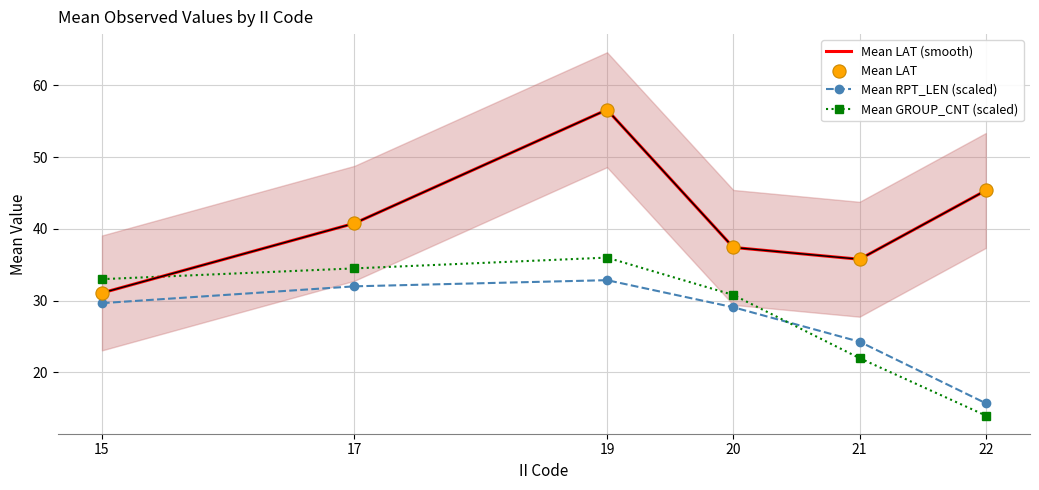

Is the value of Mean LAT (smooth) at 17 greater than the value of Mean RPT_LEN (scaled) at 20?

Yes